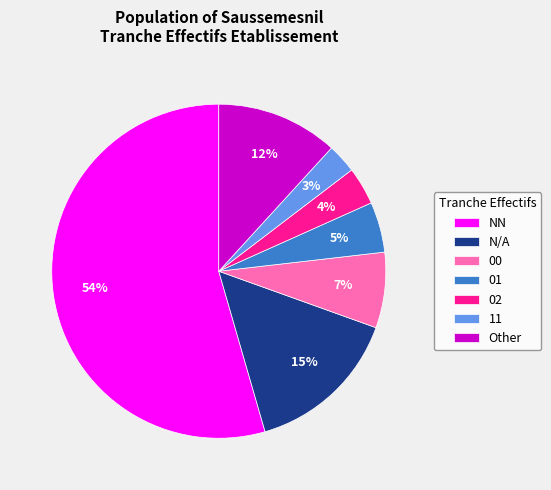

Does NN account for over 50% of the chart?

Yes